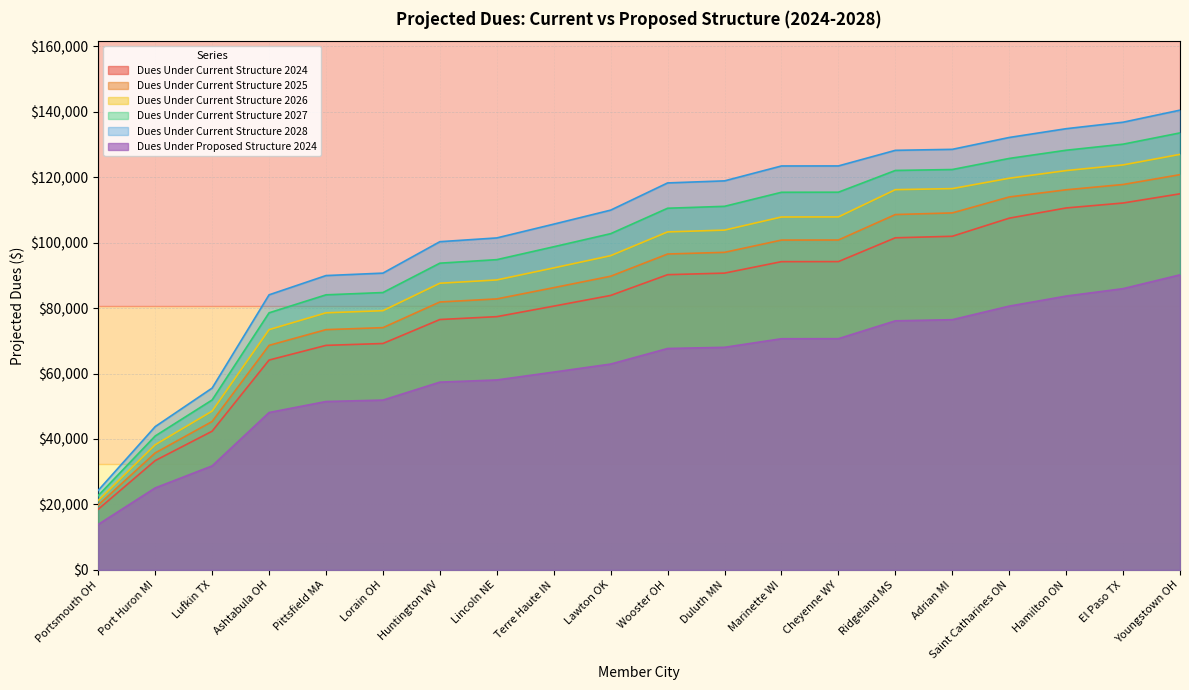

What is the difference between the Dues Under Current Structure 2024 values at Portsmouth OH and Hamilton ON?

92041.0